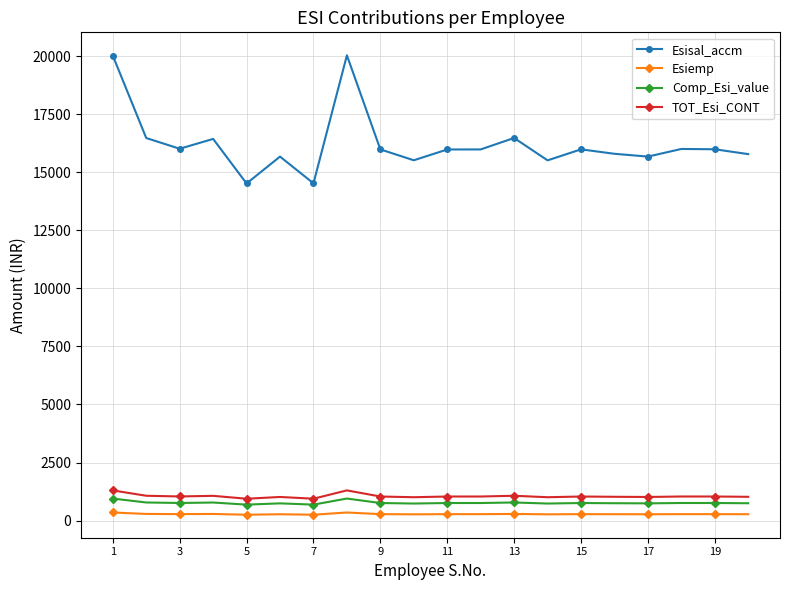

True or false: Esiemp and Comp_Esi_value cross at least once.

False